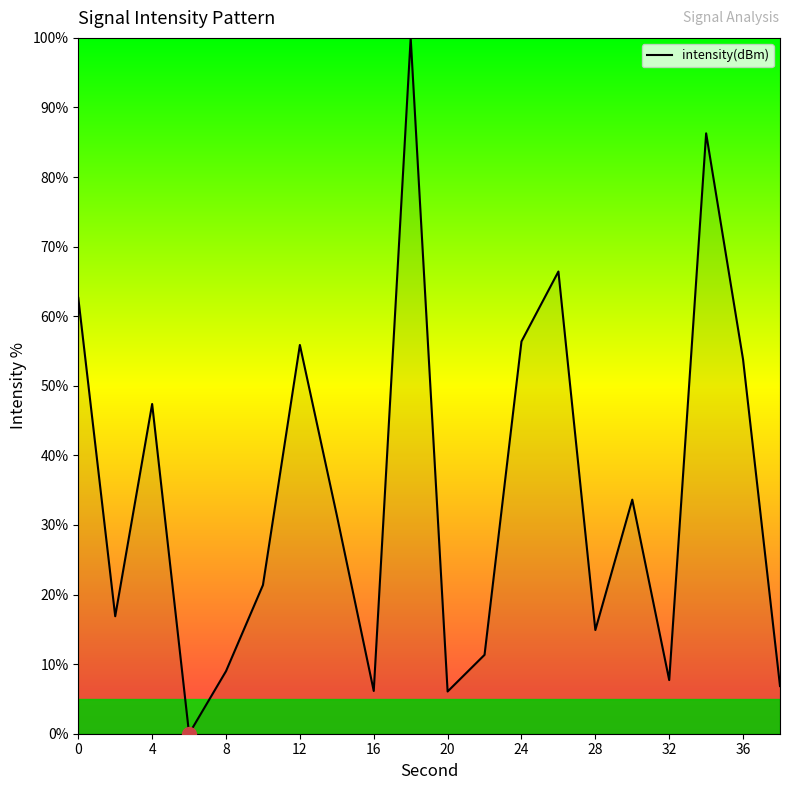

What is the greatest value displayed?

100.0